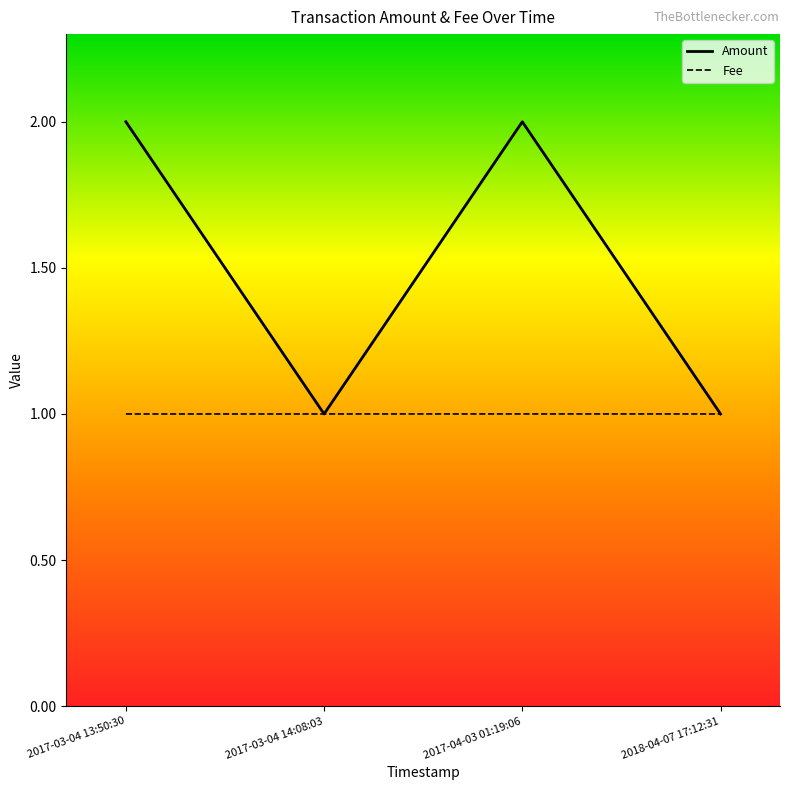

True or false: the data shows 1 at 2017-03-04 13:50:30.

False